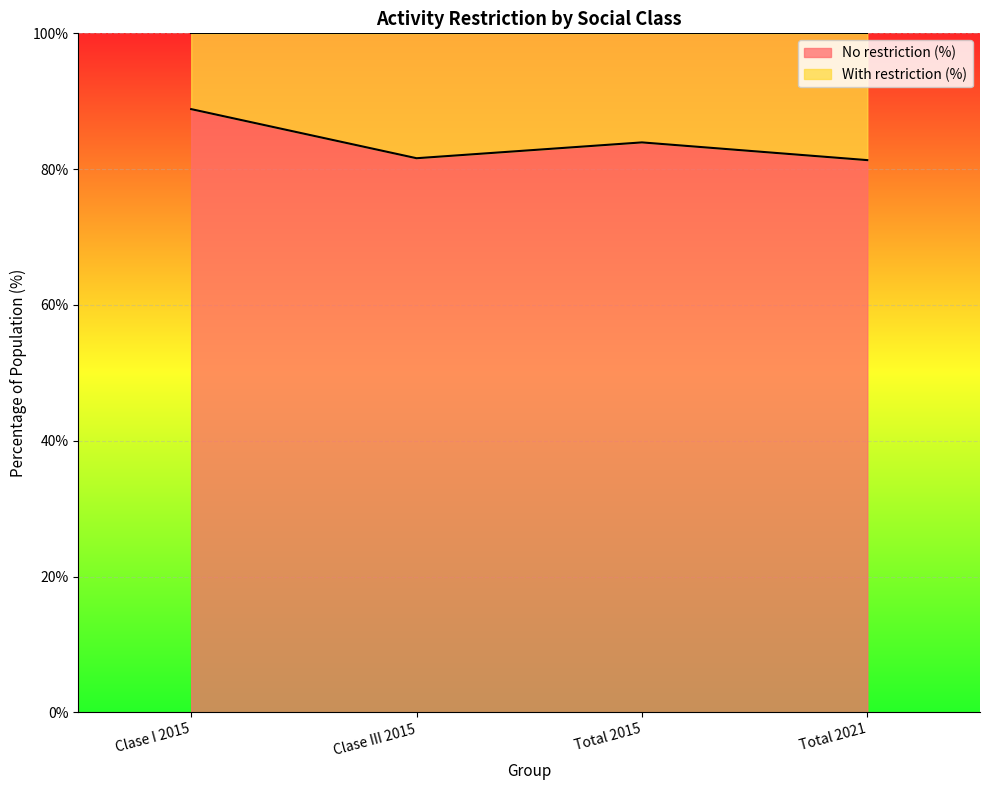

What position from the left is Clase I 2015?

1